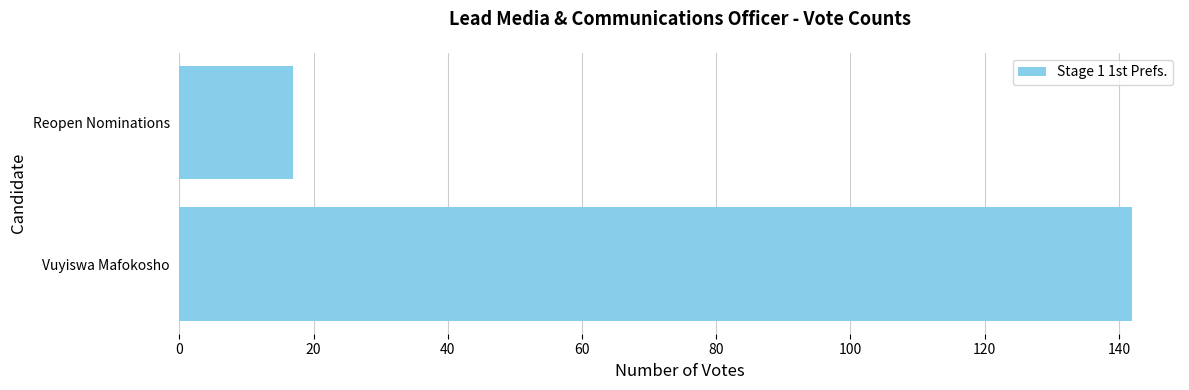

Which label corresponds to the smallest value in the chart?

Reopen Nominations